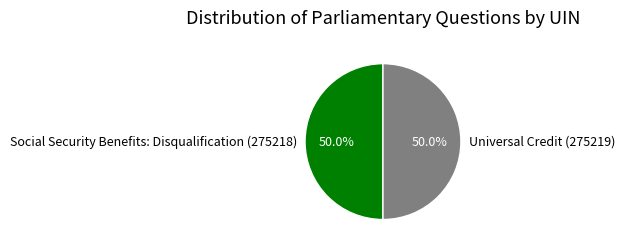

To the nearest percent, what portion does Universal Credit (275219) represent?

50%